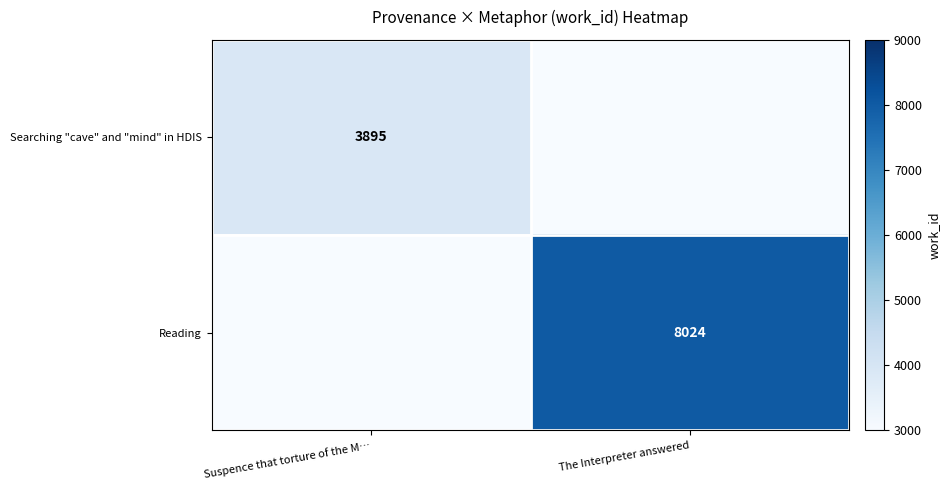

What is the total value across all series at Suspence that torture of the M…?

6790